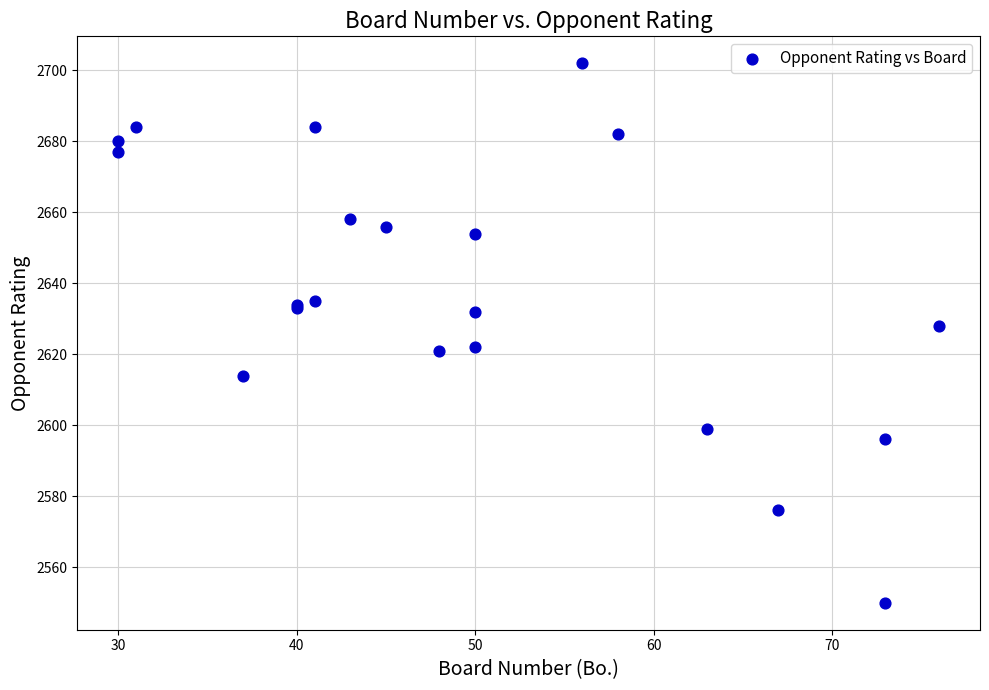

What Y value in the scatter plot is closest to 2626?

2628